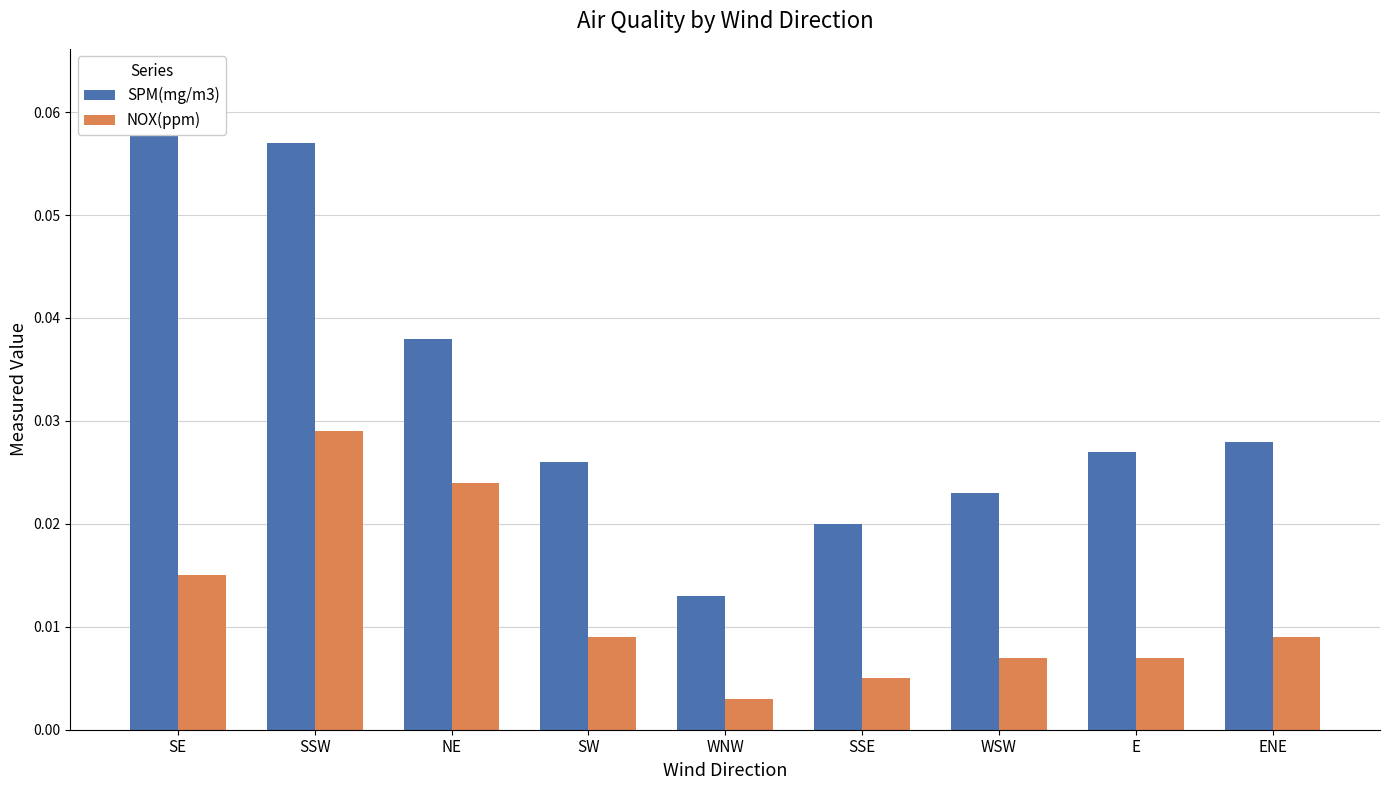

Rank the series at SSE from highest to lowest value.

SPM(mg/m3), NOX(ppm)